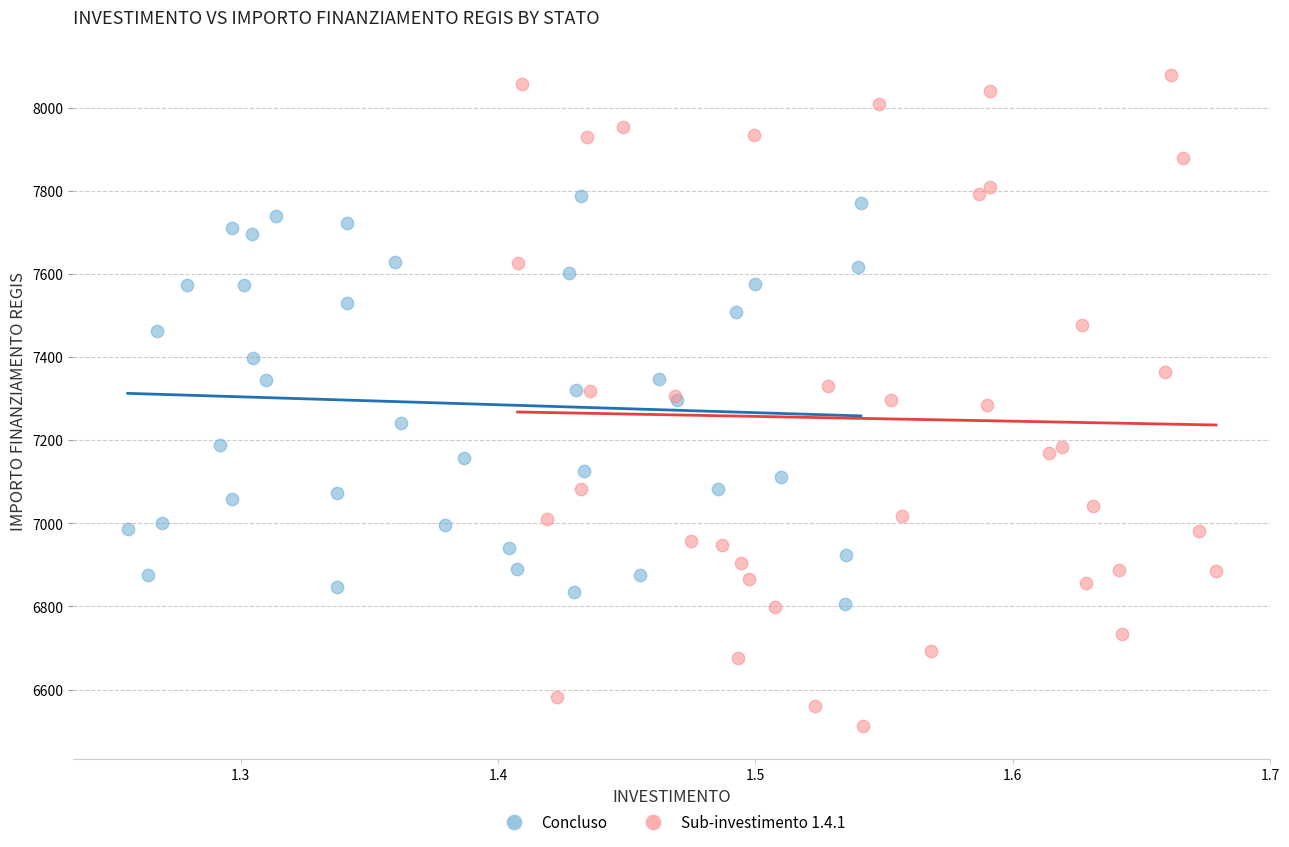

Which series contains the lowest Y value?

Sub-investimento 1.4.1